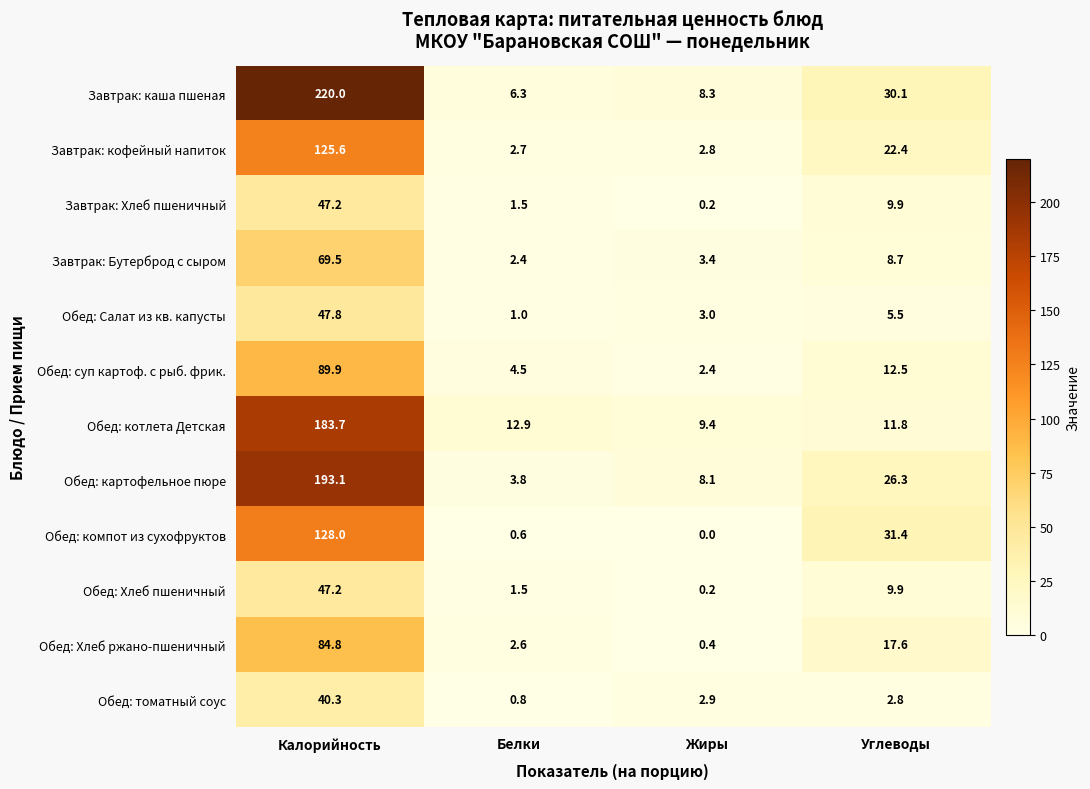

The Обед: томатный соус series shows 1.6 at Жиры. True or false?

False